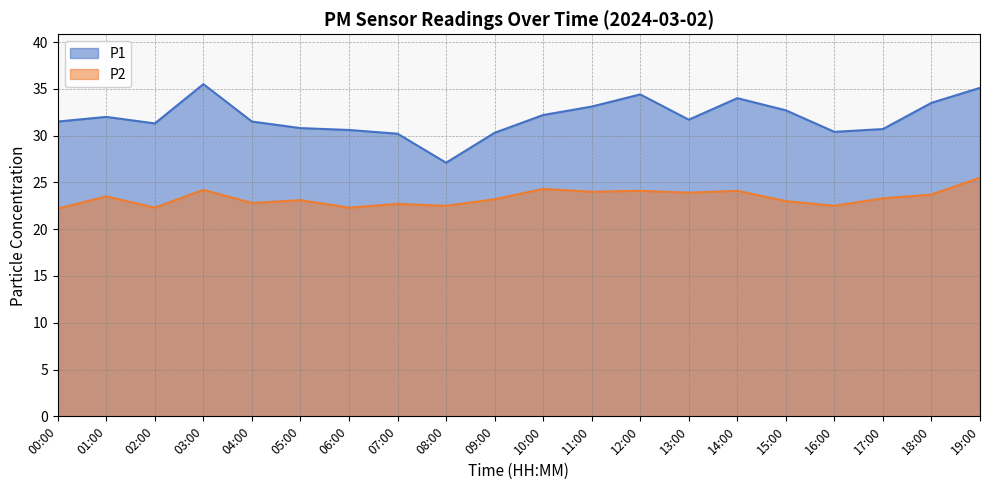

True or false: P1 has more than 1 interior local peaks.

True